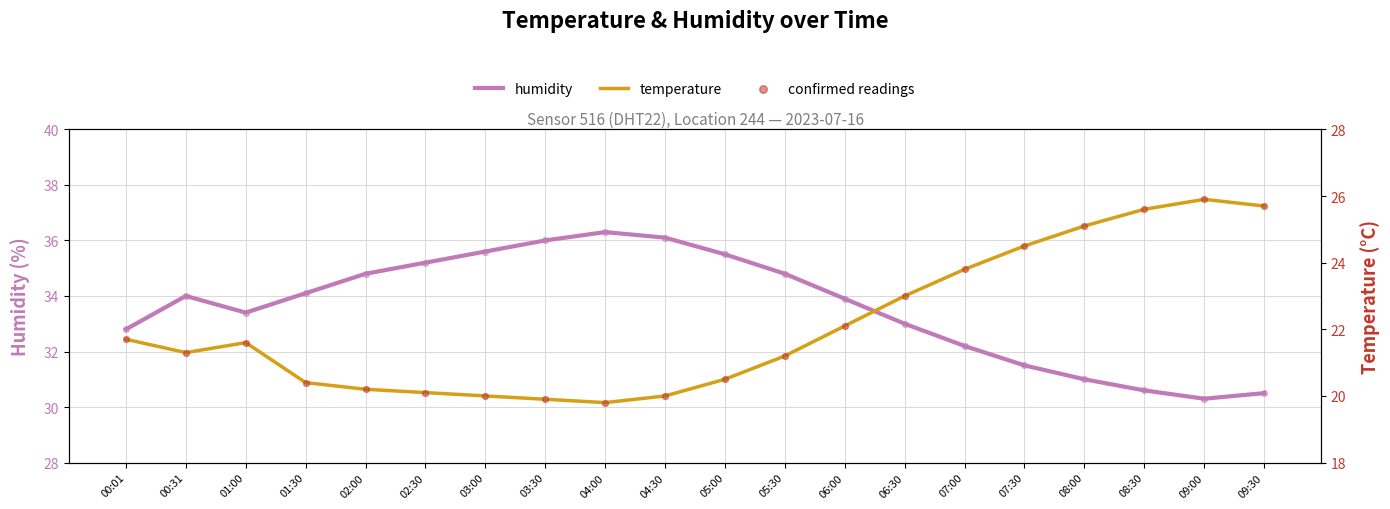

What is the total value across all series at 00:31?

55.3